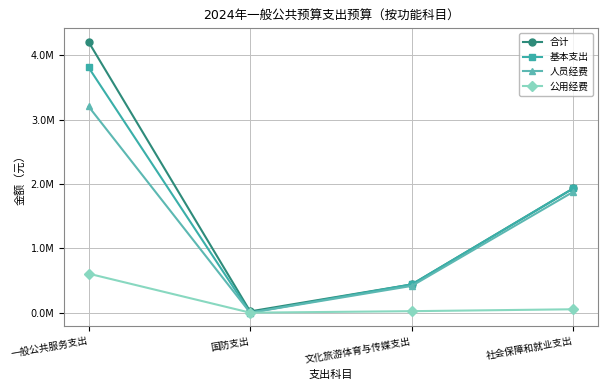

Does the chart display data point markers on the line(s)?

Yes